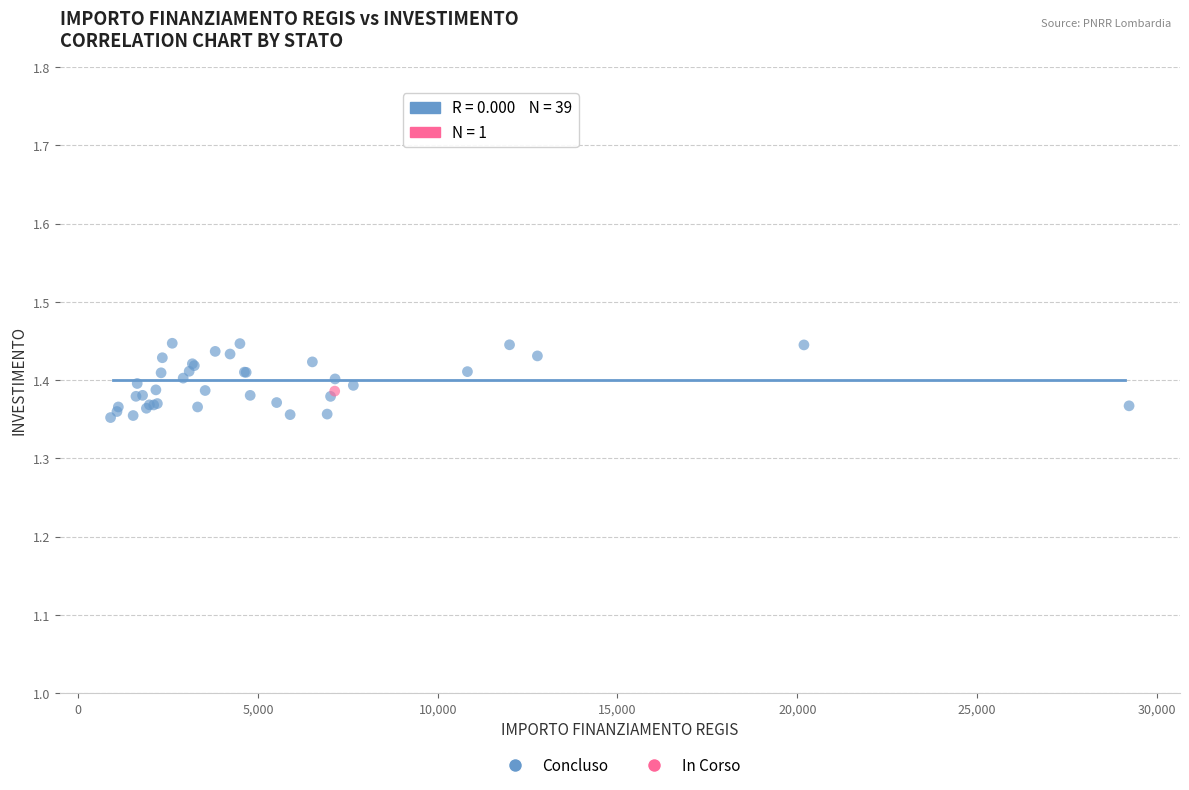

What are all the series names shown in the legend?

Concluso, In Corso